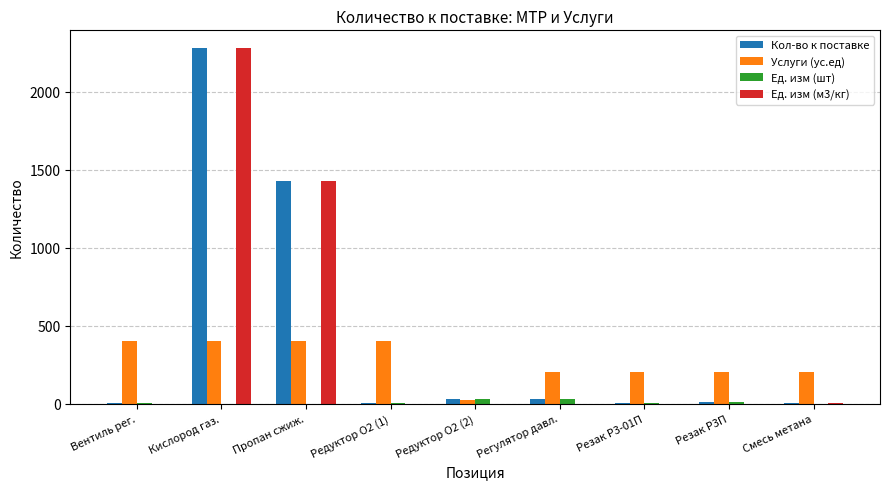

Are the bars grouped side by side (vs. stacked)?

Yes